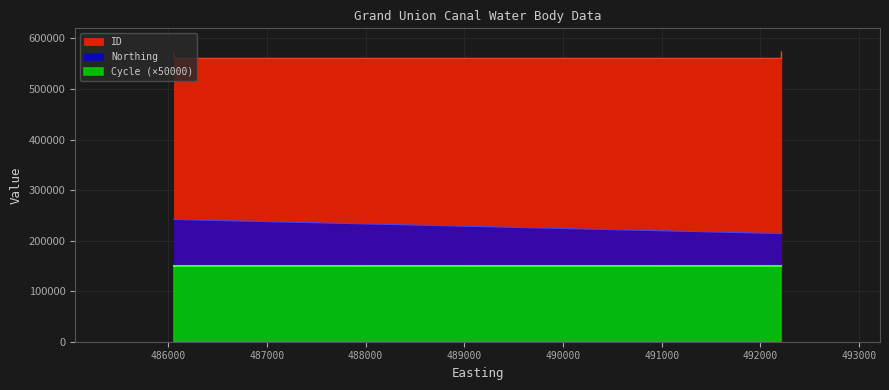

At which category is the sum across all series the highest?

486057_1